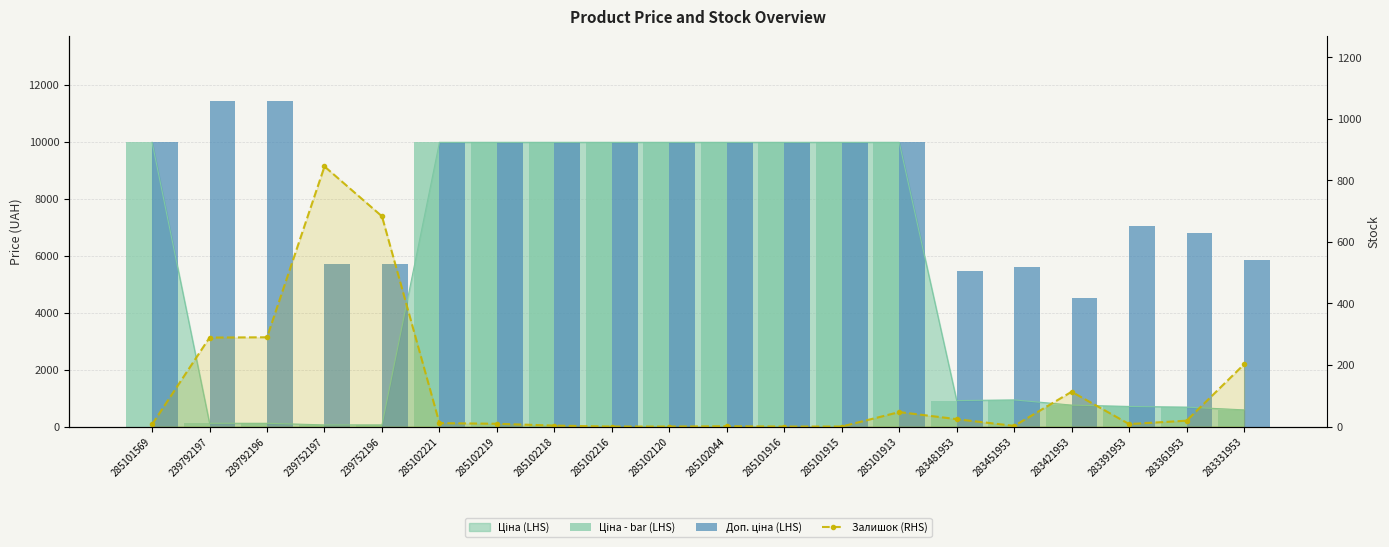

Which series has the widest spread of values?

Ціна - bar (LHS)